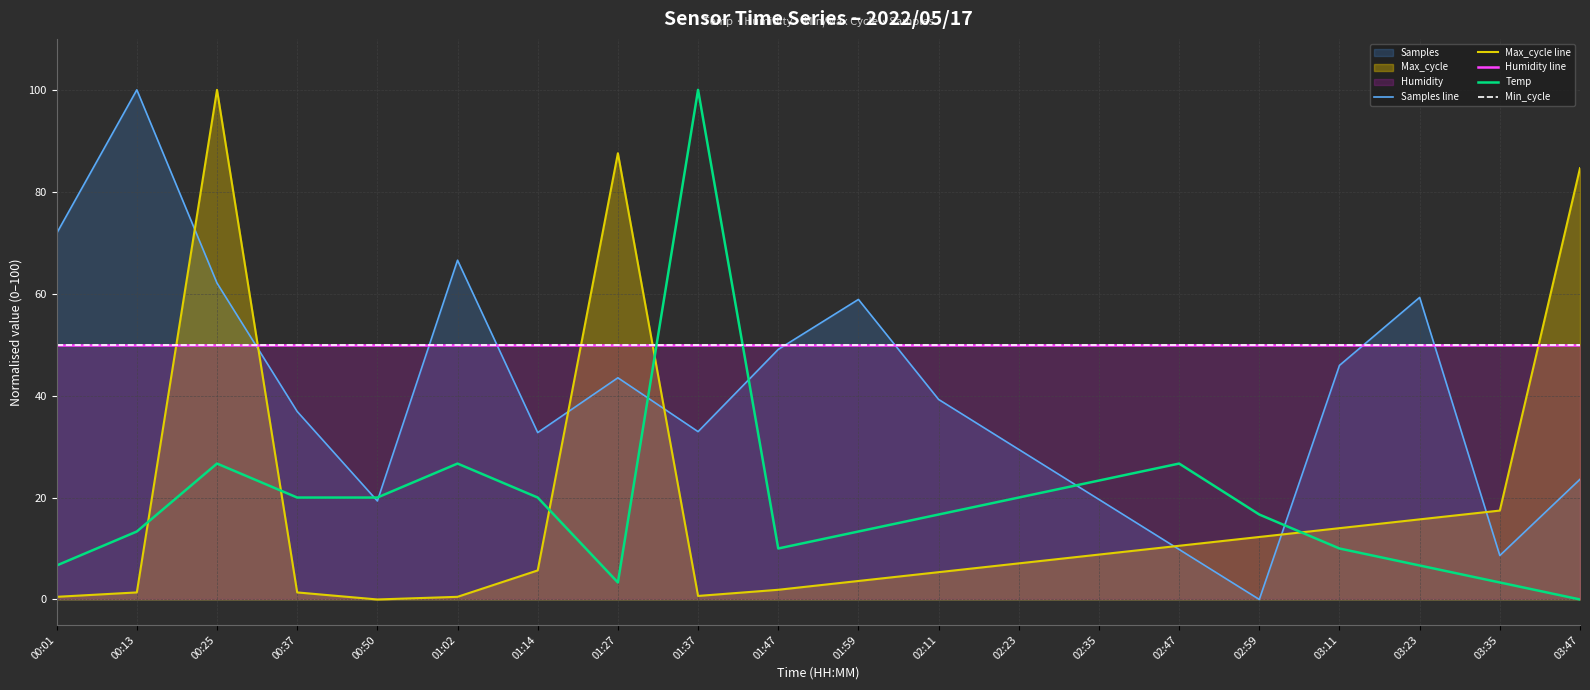

At which label does Temp first exceed 16?

00:25